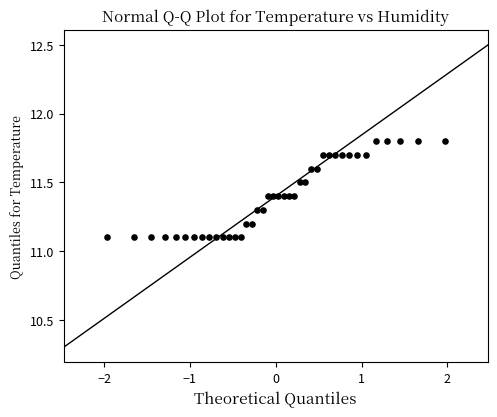

What is the range of X values (max minus min)?

3.9